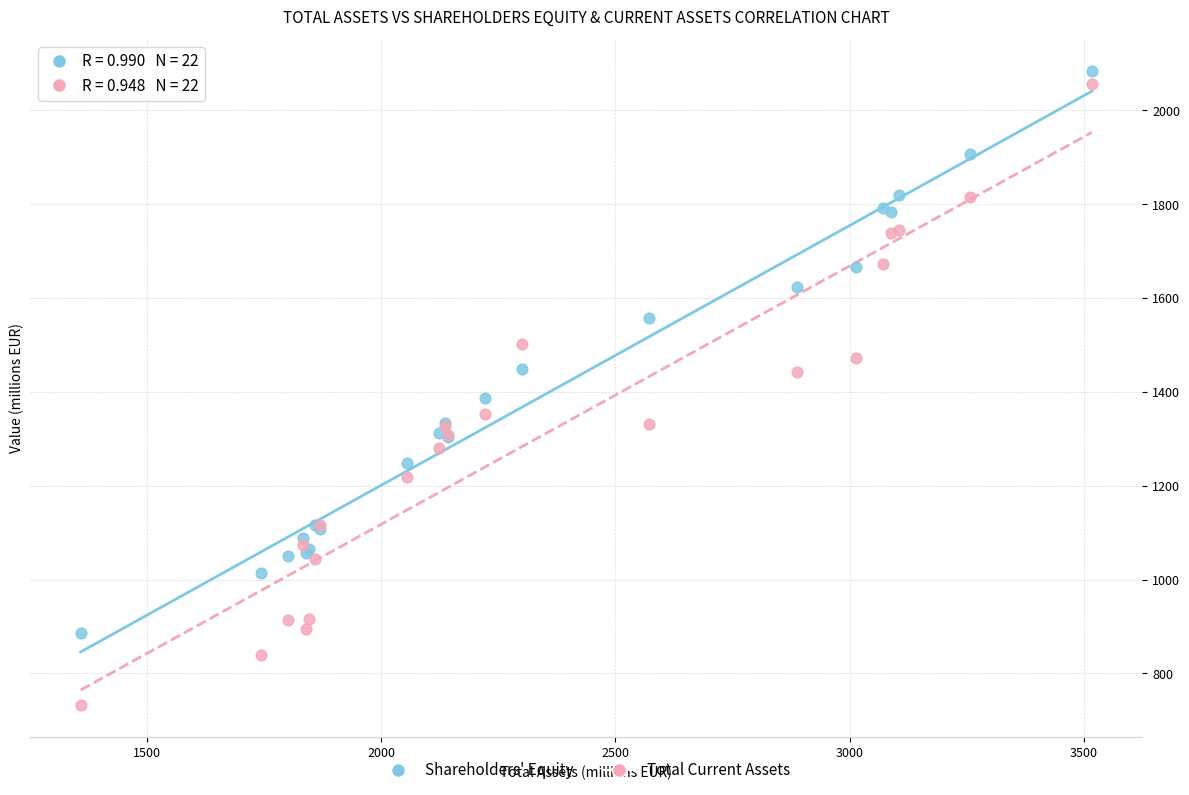

Which series contains the lowest Y value?

Total Current Assets